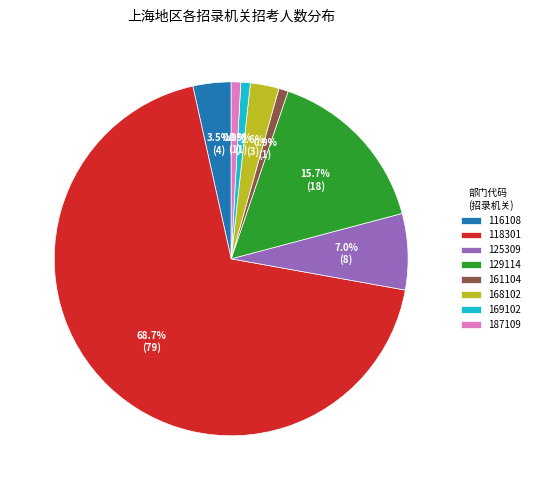

Which slice represents more than half of the pie?

118301